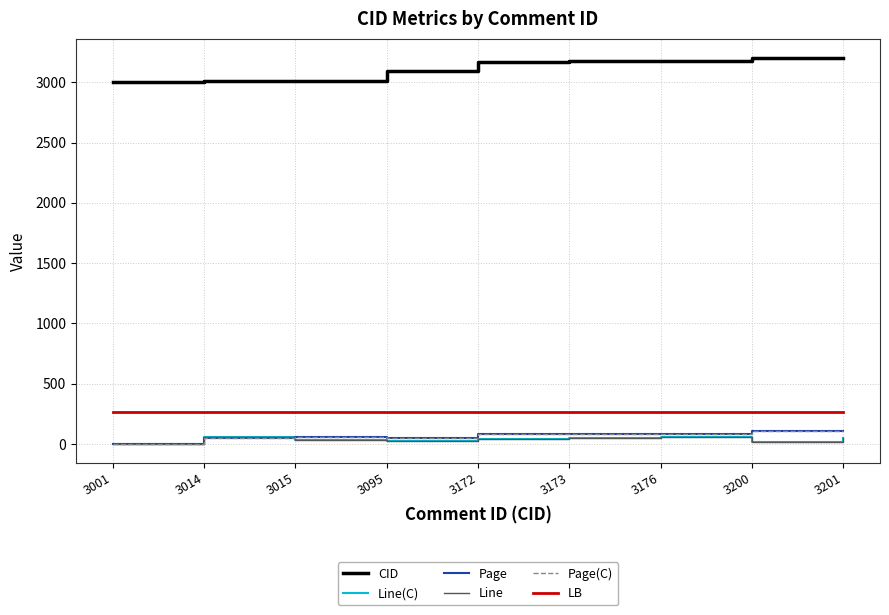

Reading right to left, extract all data points from this chart.

CID: 3201=3201	3200=3200	3176=3176	3173=3173	3172=3172	3095=3095	3015=3015	3014=3014	3001=3001
Line(C): 3201=54	3200=16	3176=62	3173=48	3172=44	3095=28	3015=31	3014=57	3001=3
Page: 3201=109	3200=106	3176=82	3173=81	3172=81	3095=47	3015=55	3014=54	3001=3
Line: 3201=54	3200=16	3176=62	3173=48	3172=44	3095=28	3015=31	3014=57	3001=3
Page(C): 3201=109	3200=106	3176=82	3173=81	3172=81	3095=47	3015=55	3014=54	3001=3
LB: 3201=264	3200=264	3176=264	3173=264	3172=264	3095=264	3015=264	3014=264	3001=264